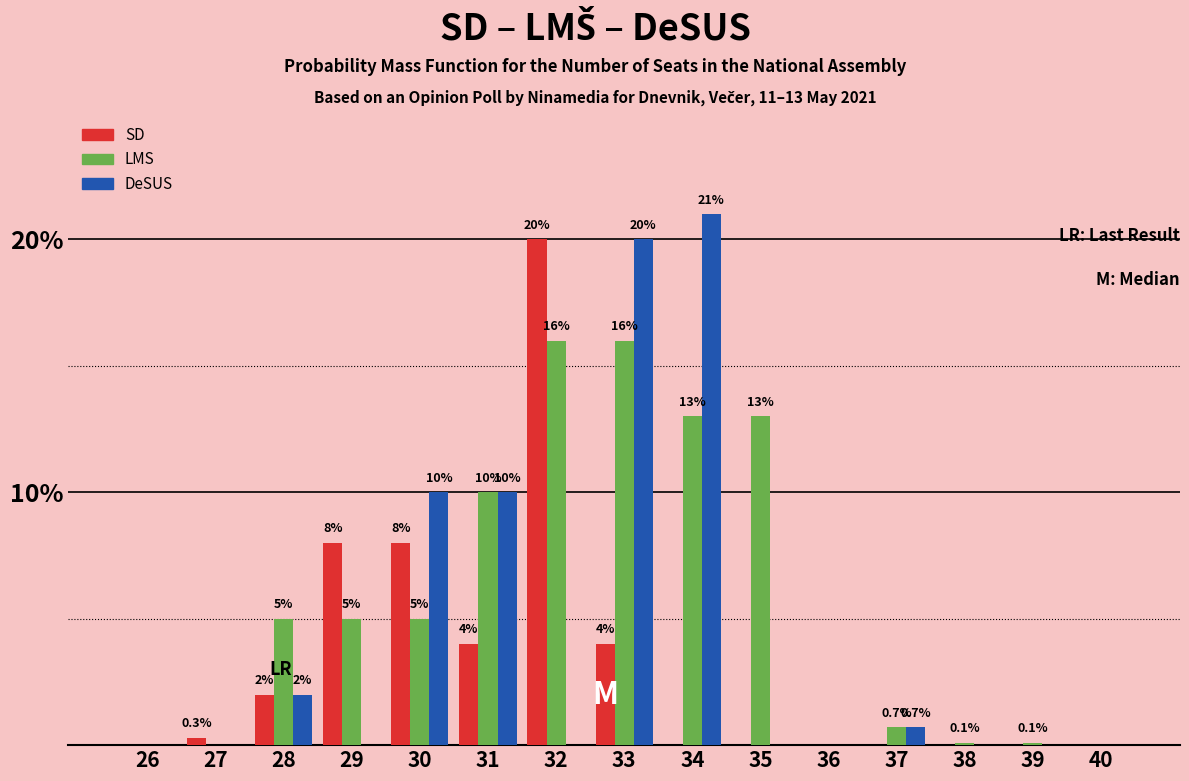

Reading left to right, transcribe all the data shown in this chart.

SD: 26=0.0	27=0.3	28=2.0	29=8.0	30=8.0	31=4.0	32=20.0	33=4.0	34=0.0	35=0.0	36=0.0	37=0.0	38=0.0	39=0.0	40=0.0
LMS: 26=0.0	27=0.0	28=5.0	29=5.0	30=5.0	31=10.0	32=16.0	33=16.0	34=13.0	35=13.0	36=0.0	37=0.7	38=0.1	39=0.1	40=0.0
DeSUS: 26=0.0	27=0.0	28=2.0	29=0.0	30=10.0	31=10.0	32=0.0	33=20.0	34=21.0	35=0.0	36=0.0	37=0.7	38=0.0	39=0.0	40=0.0